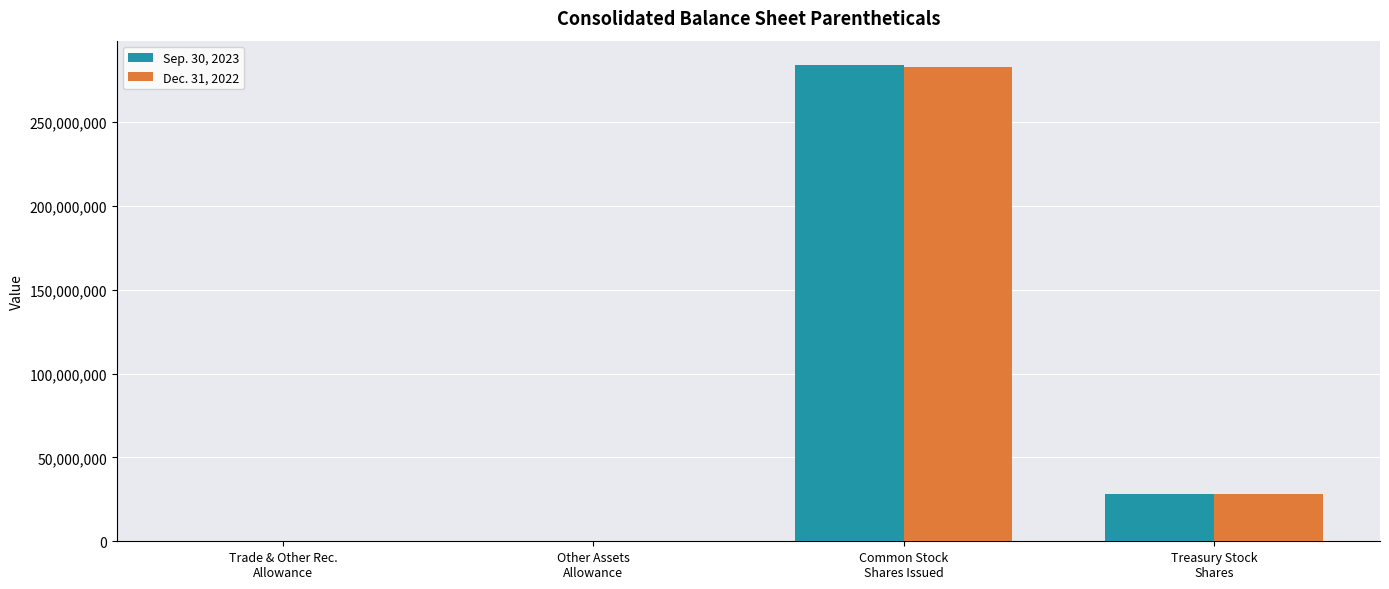

Is the value of Dec. 31, 2022 at Trade & Other Rec.
Allowance greater than the value of Sep. 30, 2023 at Treasury Stock
Shares?

No